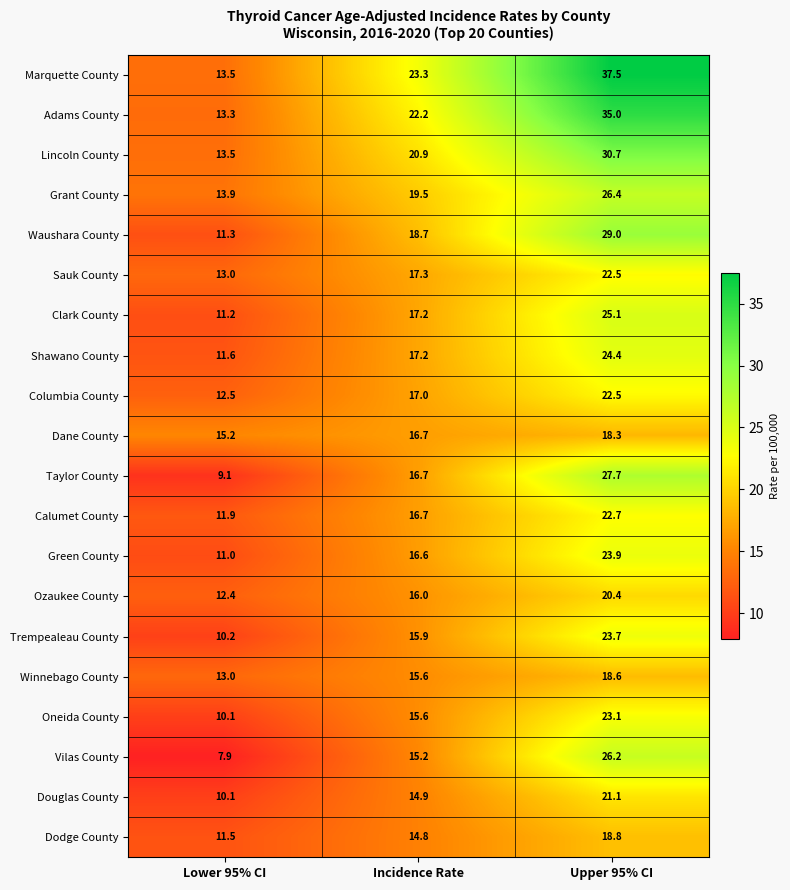

Between Lower 95% CI and Incidence Rate, which series saw the biggest shift?

Marquette County